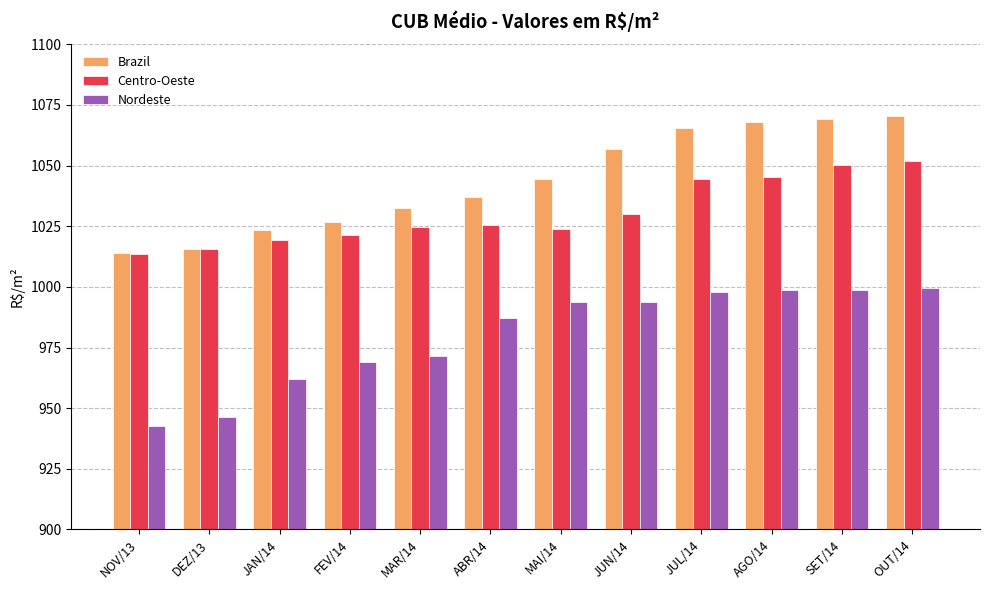

What is the label of the 5th bar from the left?

MAR/14